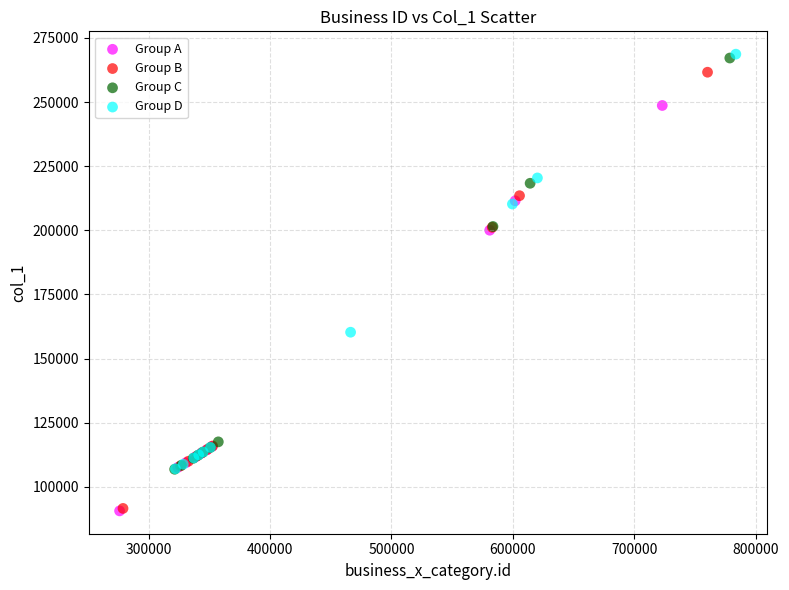

Which series has the widest spread of Y values?

Group B